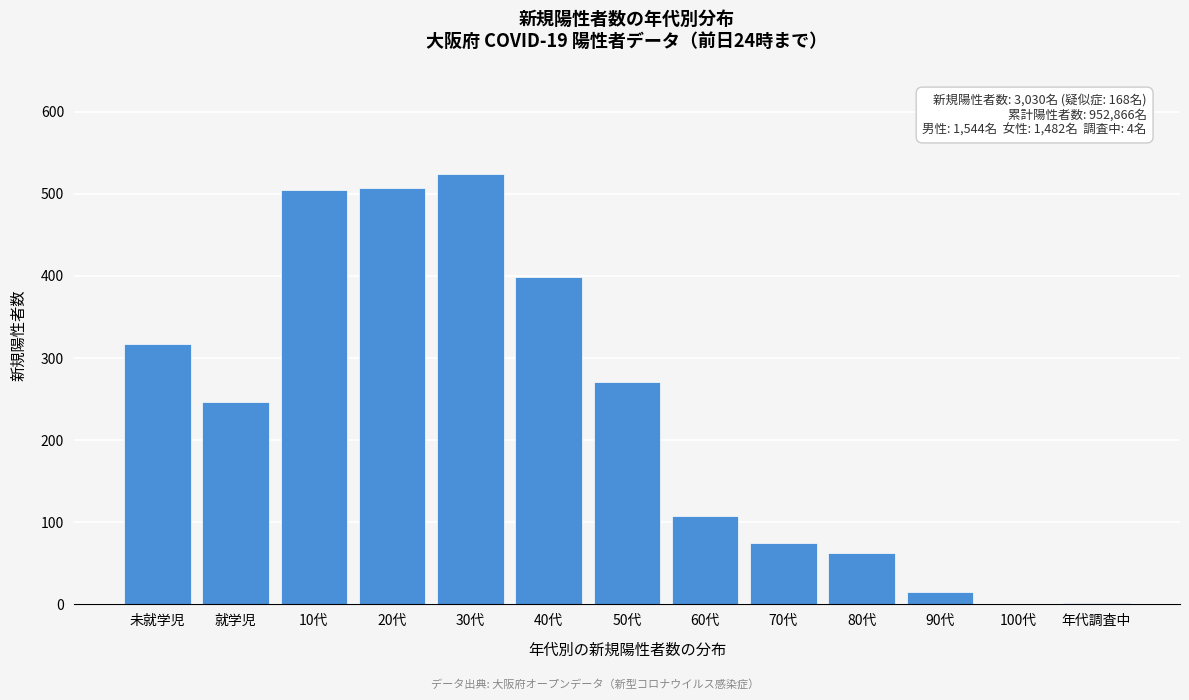

Which has a higher value, 20代 or 70代?

20代